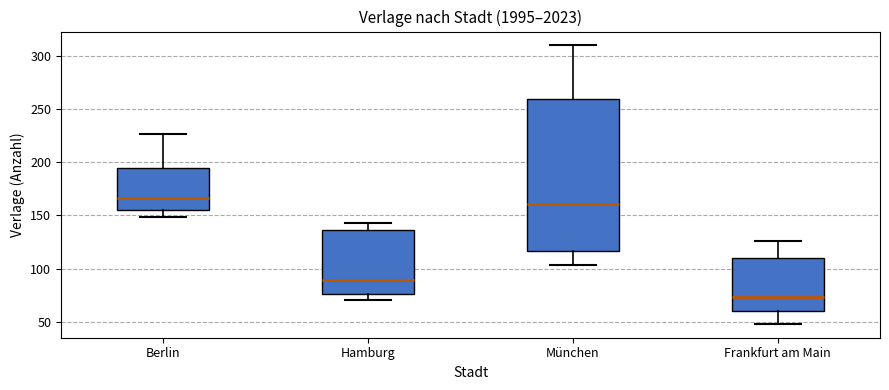

Reading left to right, transcribe this box plot: for each box, give where its median line is, the range the box spans, and where its two whiskers end, as read against the y-axis. The values are not printed on the chart, so give them approximately, as read against the axis.

Berlin: median 165, box 155 to 195, whiskers 150 to 225
Hamburg: median 90, box 75 to 135, whiskers 70 to 145
München: median 160, box 115 to 260, whiskers 105 to 310
Frankfurt am Main: median 75, box 60 to 110, whiskers 50 to 125